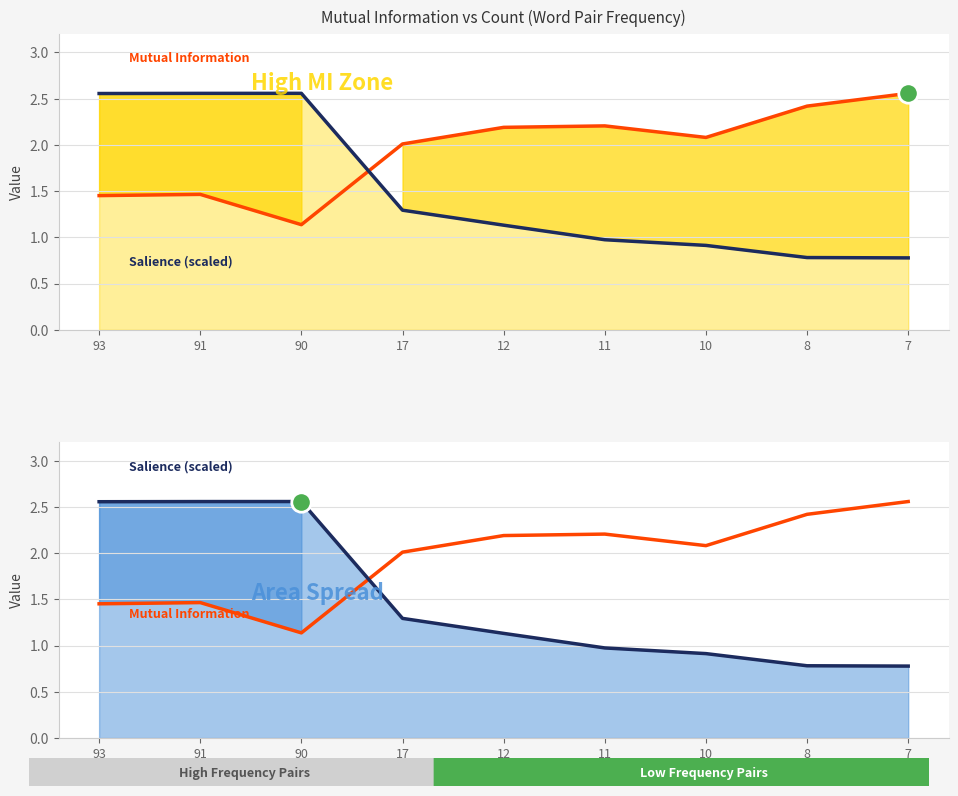

Which series changed the most between 93 and 10?

Salience (scaled)